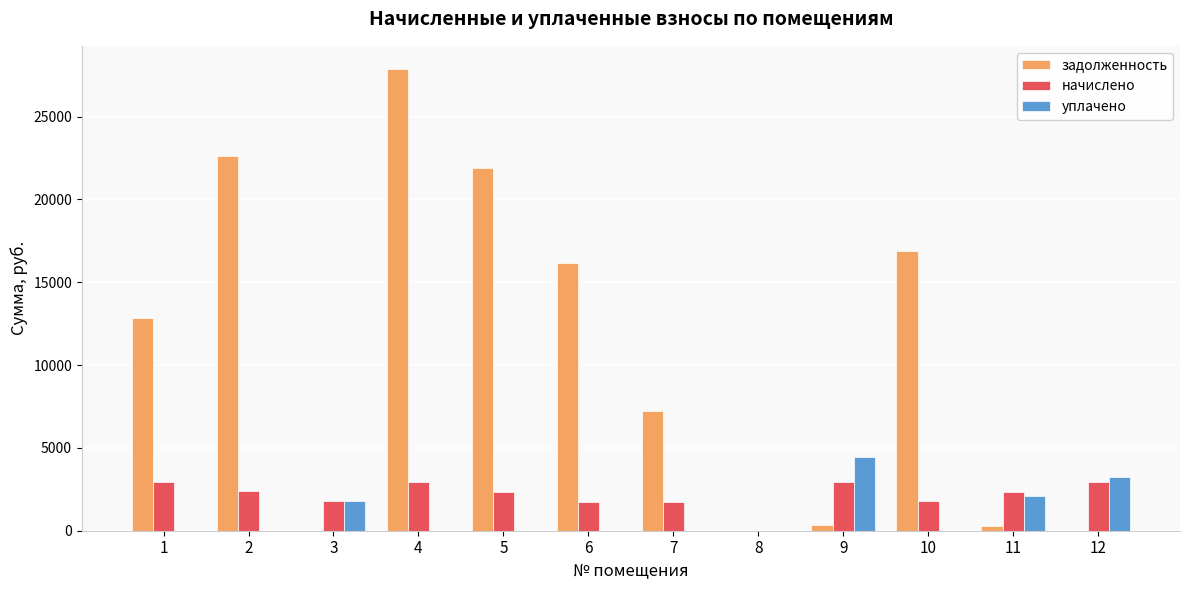

At which category is the sum across all series the highest?

4